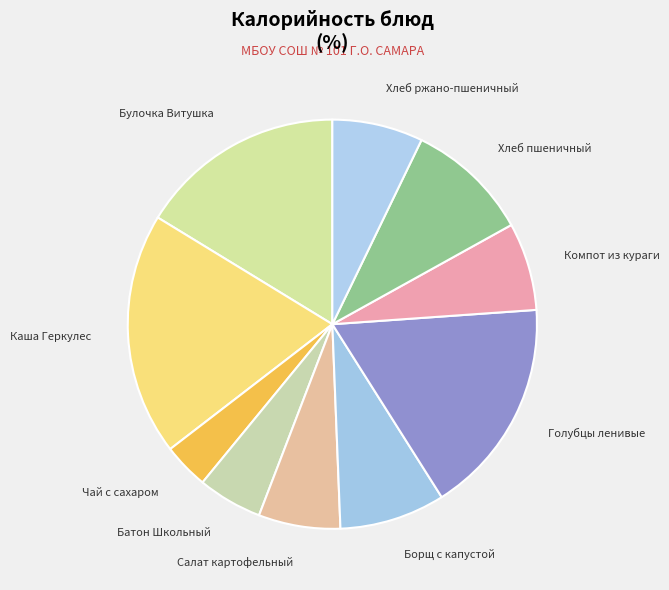

The Булочка Витушка slice represents 16% of the pie. True or false?

True